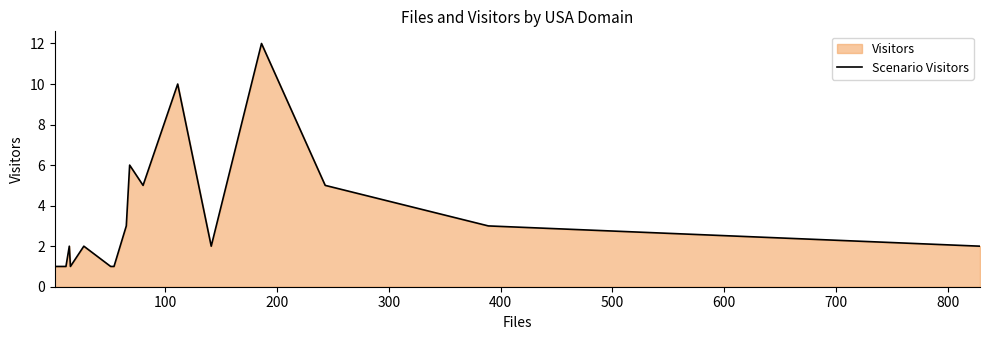

What is the difference between the maximum and minimum values?

11